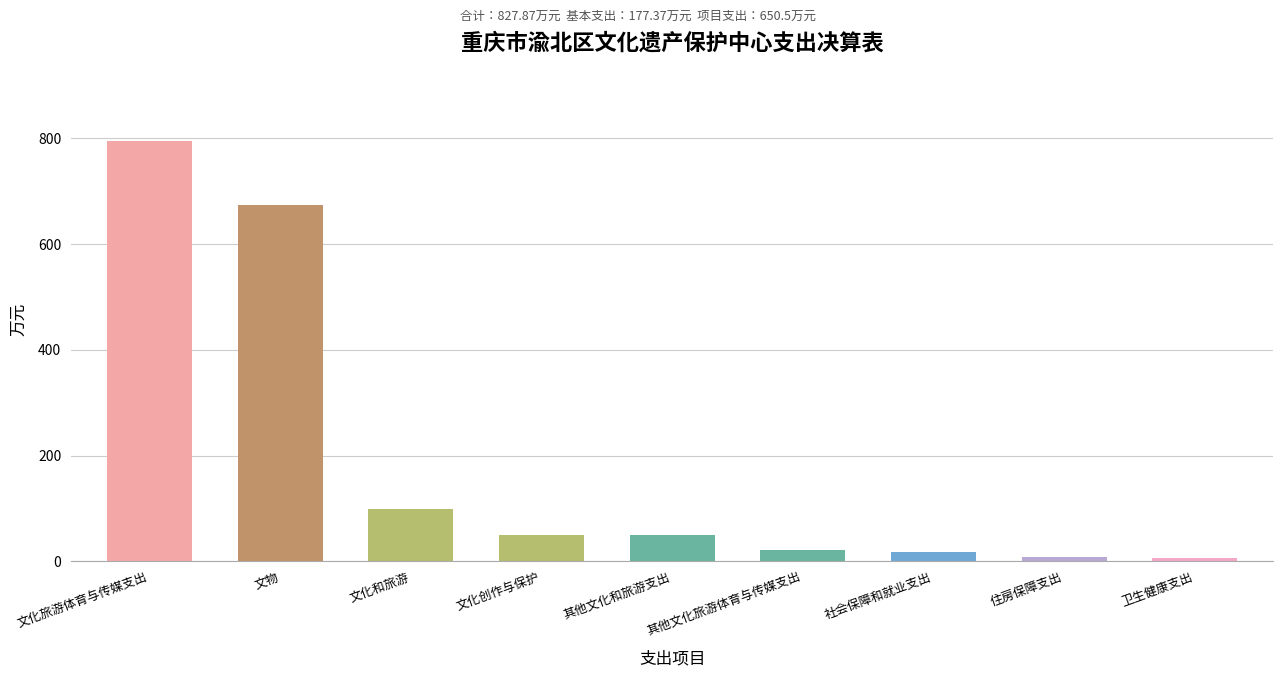

Which label corresponds to the largest value in the chart?

文化旅游体育与传媒支出